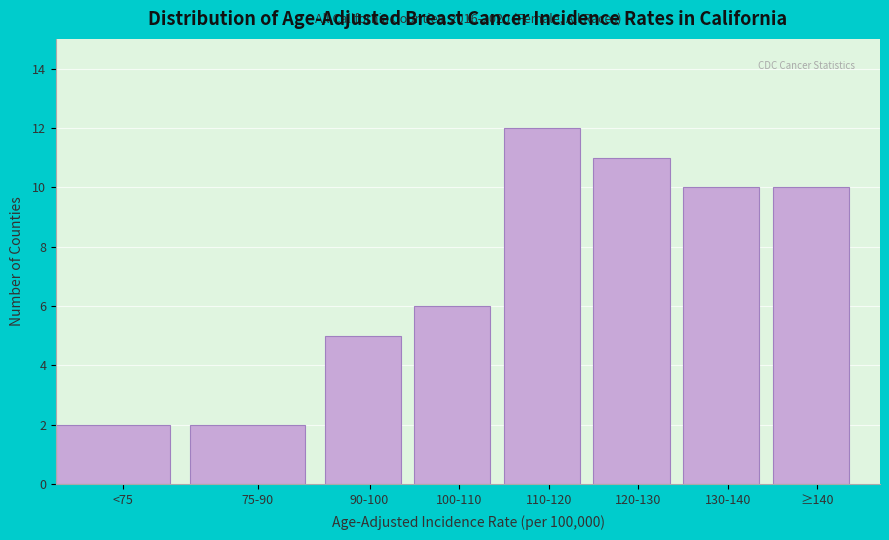

Reading left to right, extract all data points from this chart.

2	2	5	6	12	11	10	10